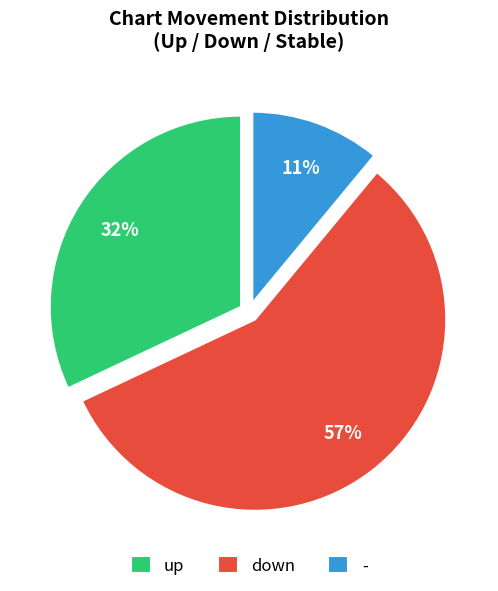

To the nearest percent, what percentage of the pie is down?

57%